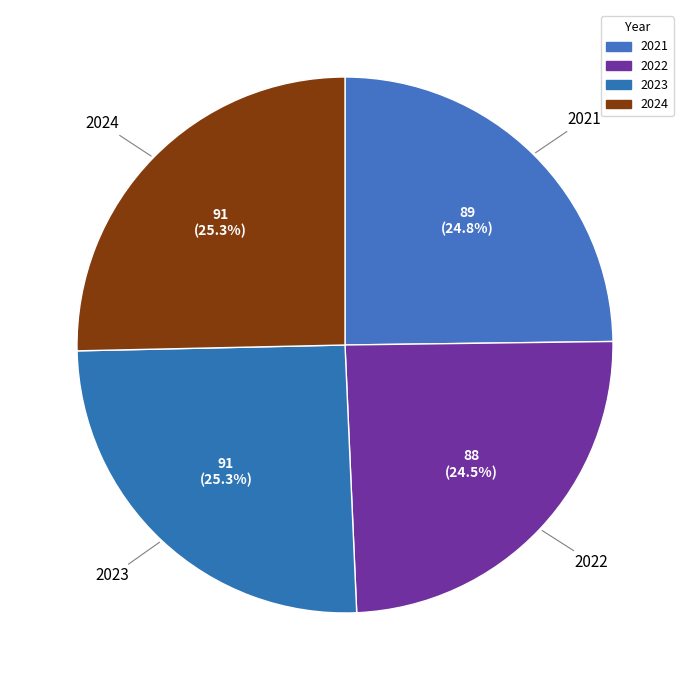

Is there any slice that represents more than half of the pie?

No